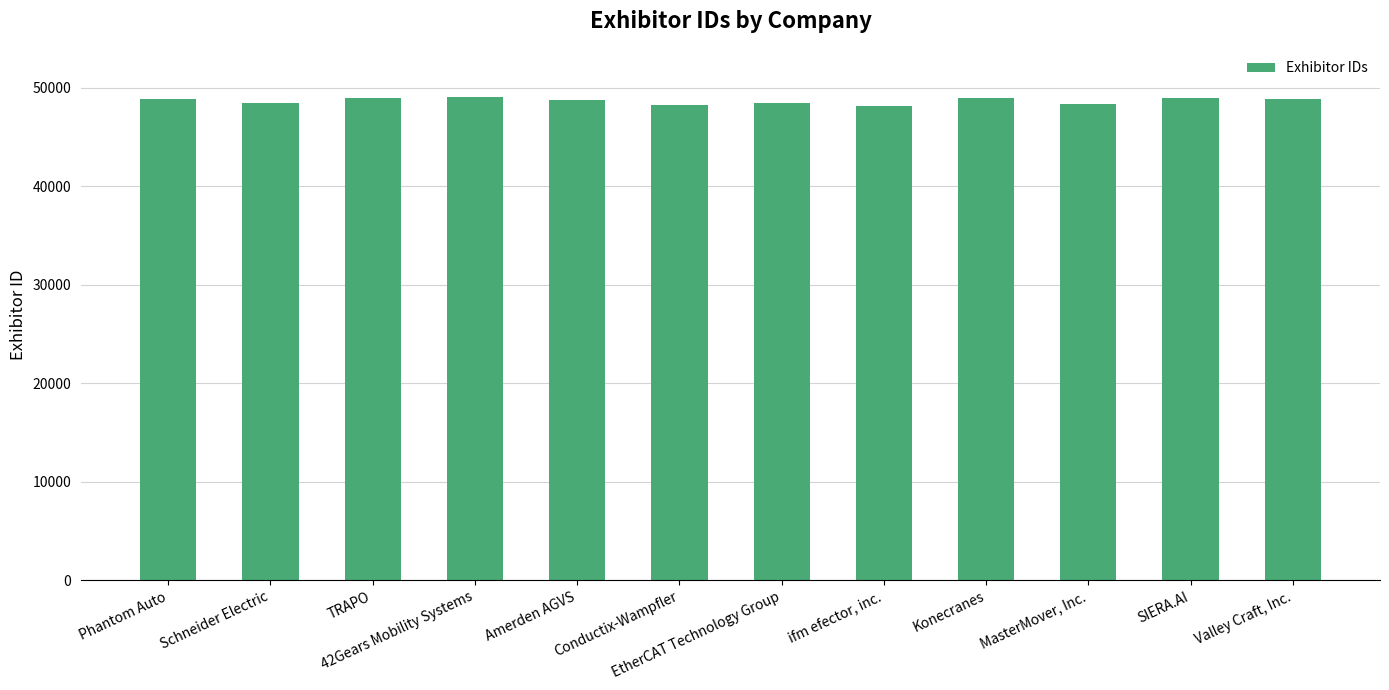

What is the greatest value displayed?

49023